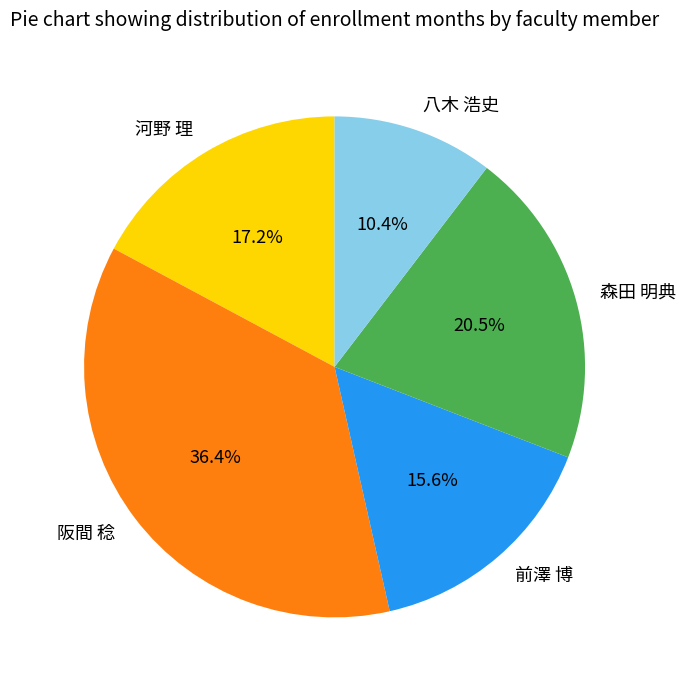

Is there any slice that represents more than half of the pie?

No